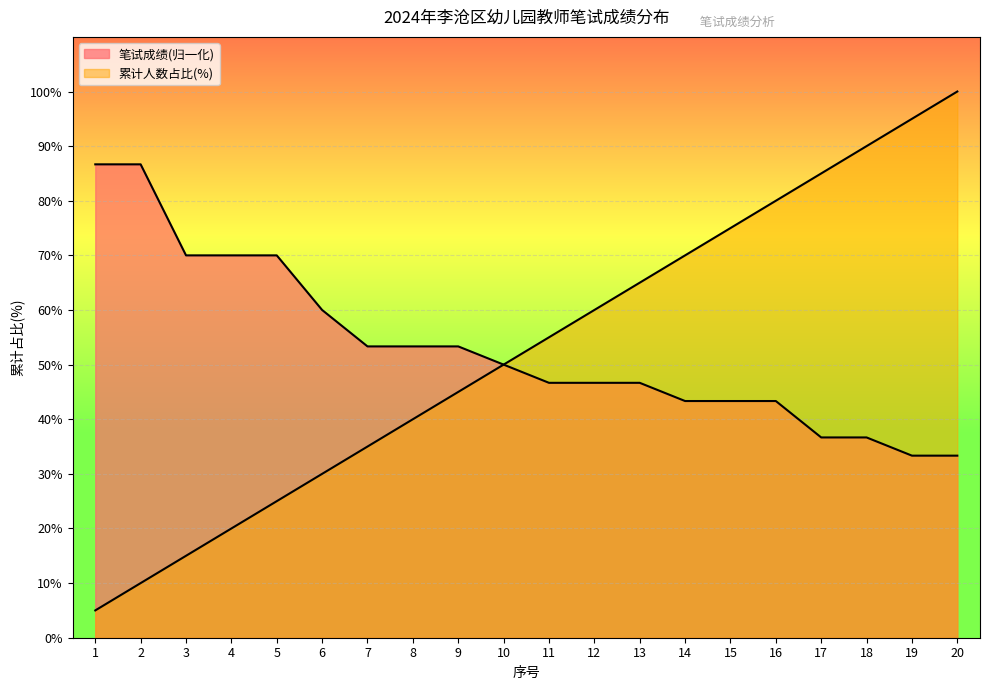

True or false: 笔试成绩分布 and 累计人数占比 cross at least once.

False